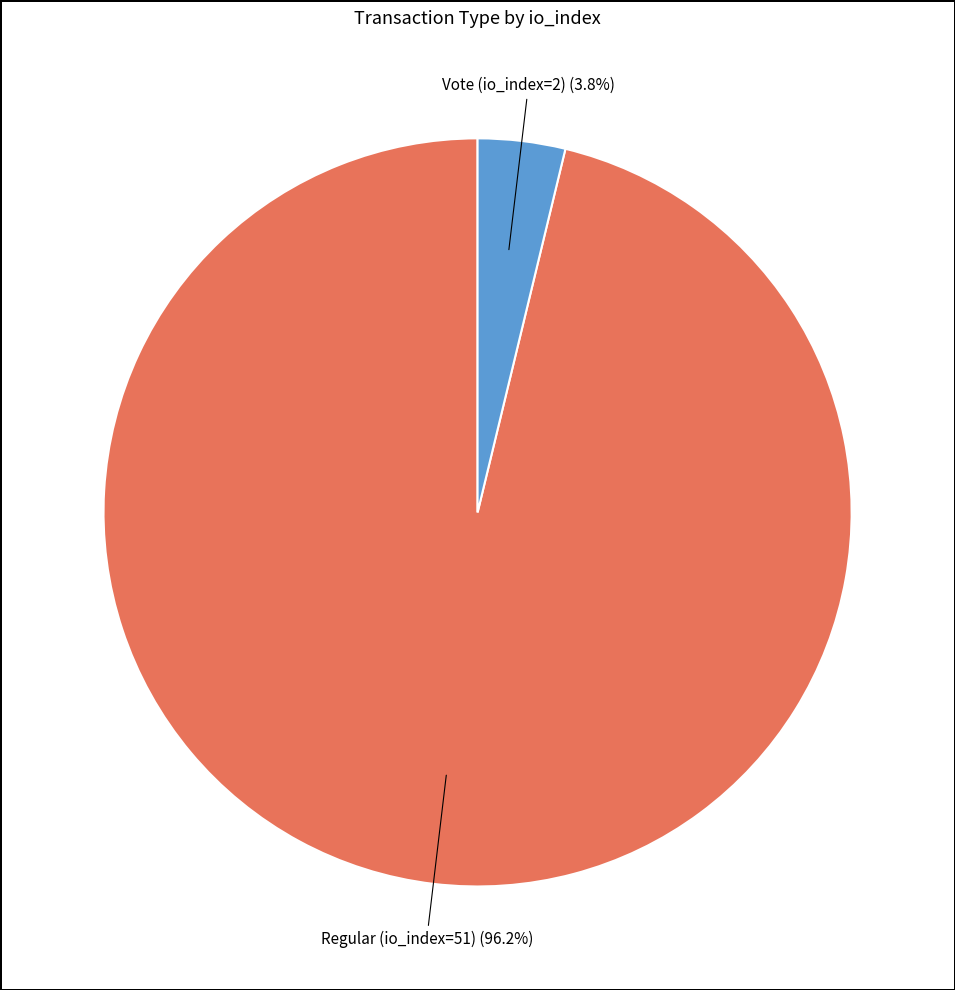

Is there a majority slice in this chart?

Yes